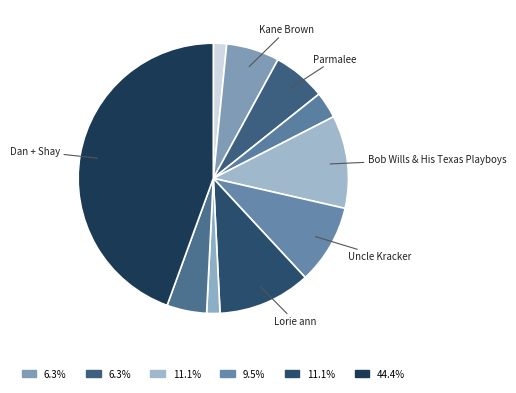

How many slices are in this pie chart?

10